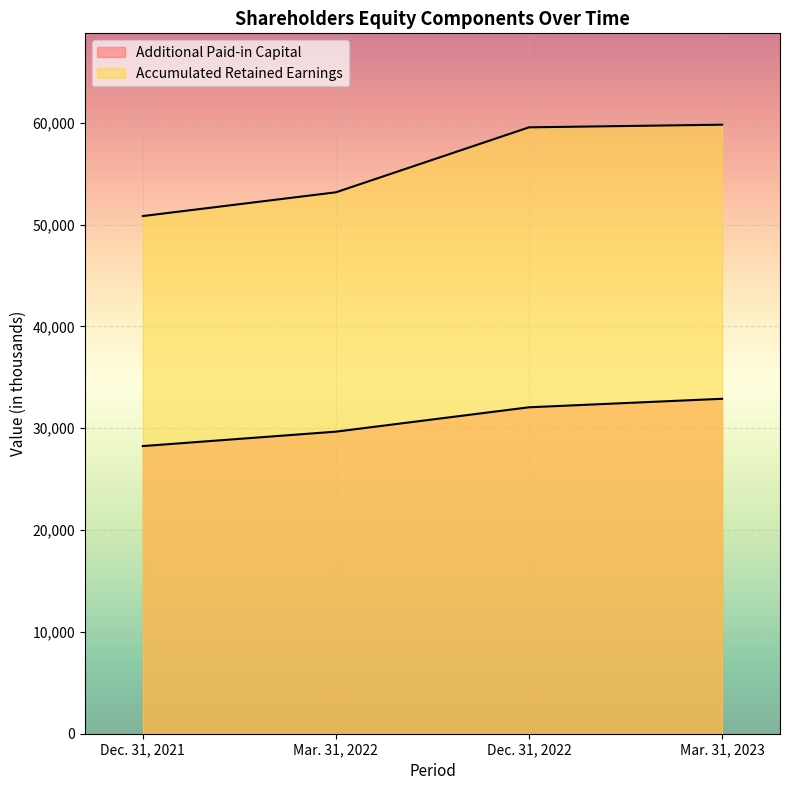

Reading right to left, list all the values displayed in this chart.

Additional Paid-in Capital: Mar. 31, 2023=32894	Dec. 31, 2022=32059	Mar. 31, 2022=29667	Dec. 31, 2021=28250
Accumulated Retained Earnings: Mar. 31, 2023=59814	Dec. 31, 2022=59553	Mar. 31, 2022=53173	Dec. 31, 2021=50841